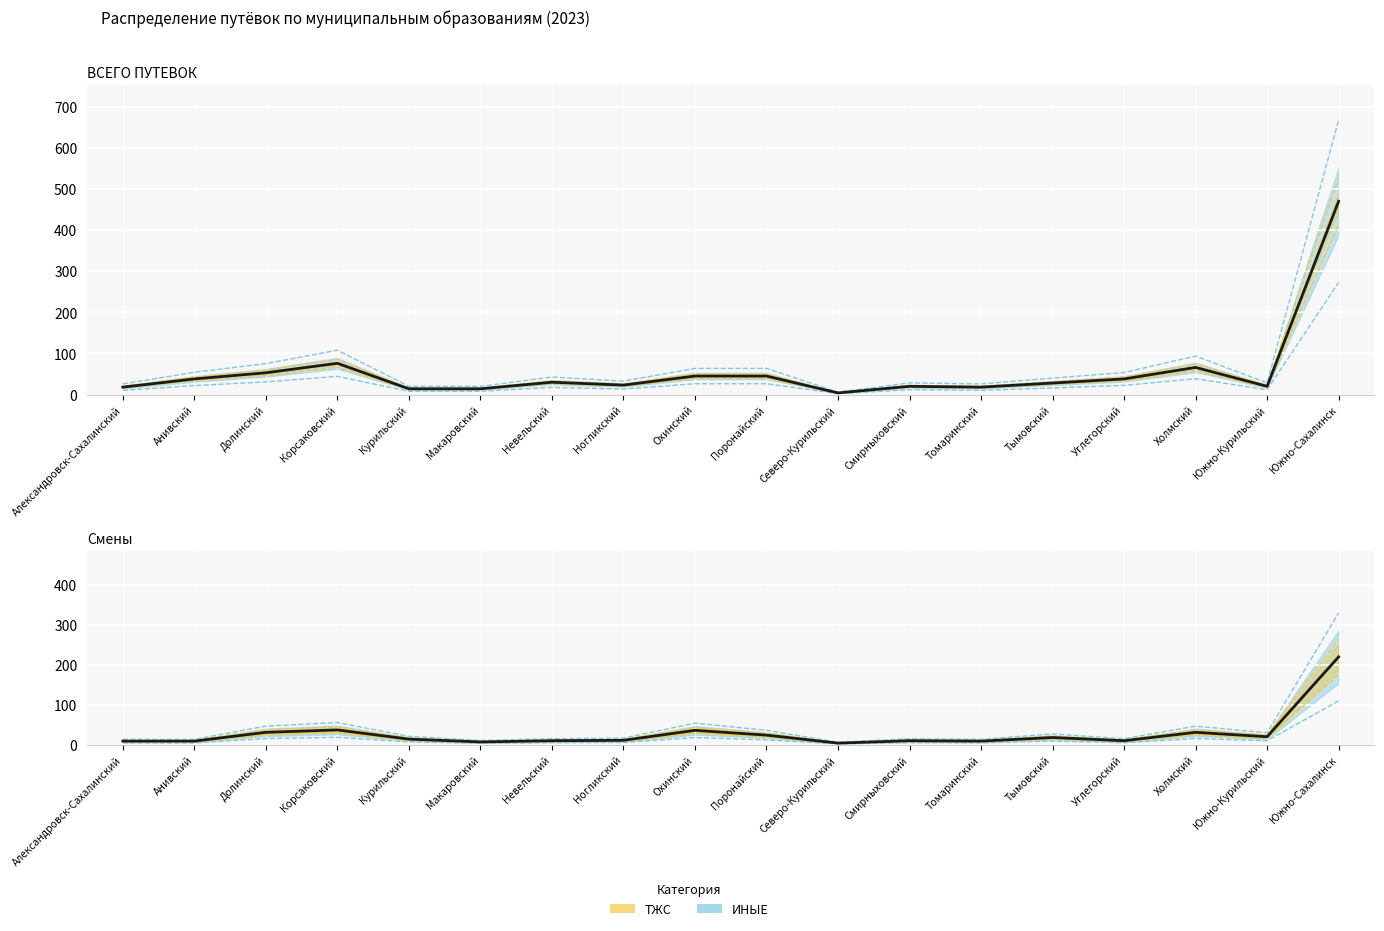

What is the average value of the Итого по сменам series?

28